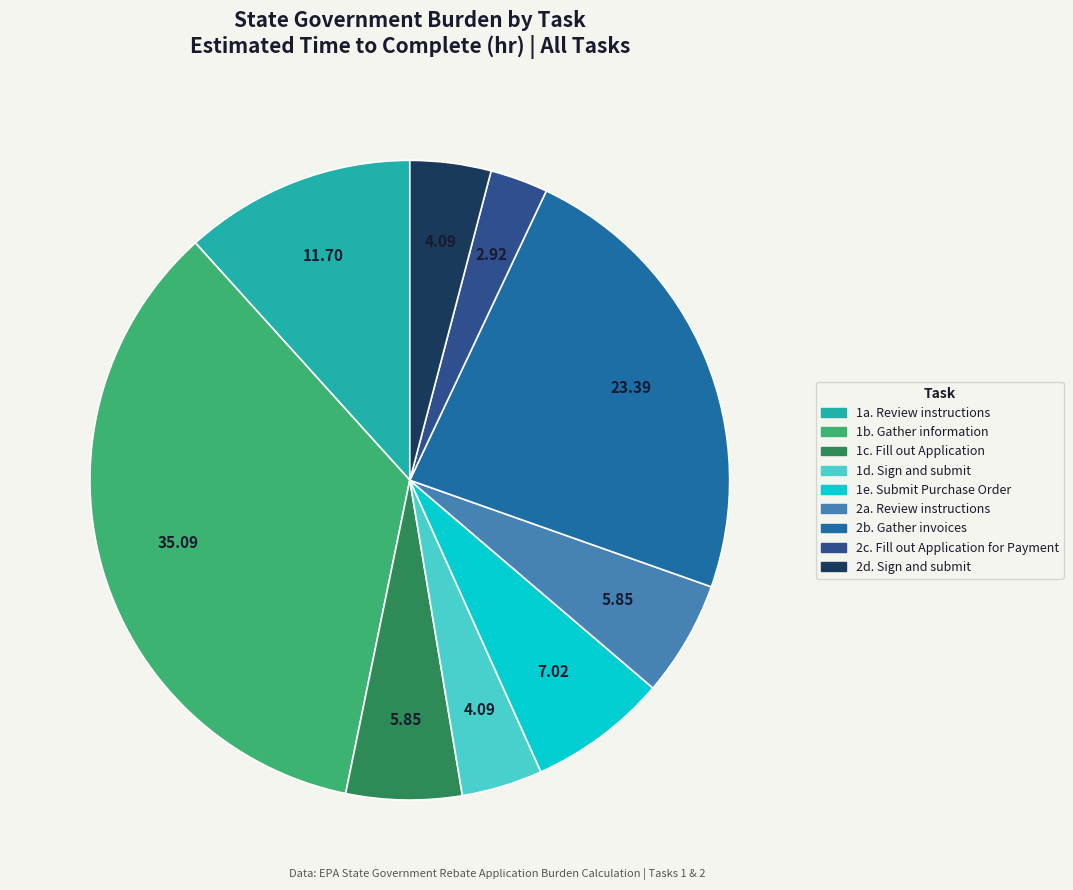

Does any single category account for the majority?

No